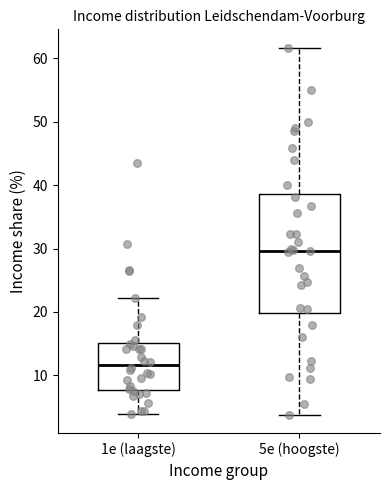

Reading left to right, read every box against the y-axis: the position of its median line, the range the box covers, and the ends of its whiskers. The values are not printed on the chart, so give them approximately, as read against the axis.

1e (laagste): median 12, box 8 to 15, whiskers 4 to 22
5e (hoogste): median 30, box 20 to 39, whiskers 4 to 62